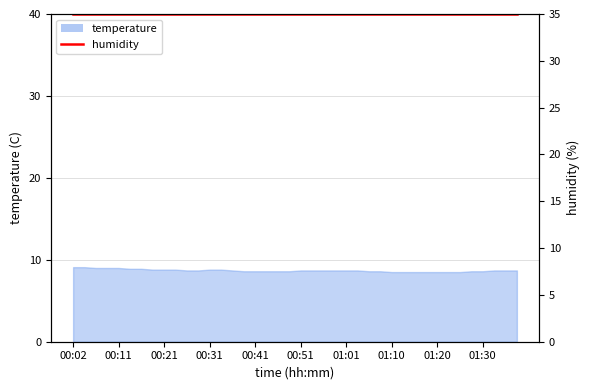

True or false: the data shows 8.8 at 00:33.

True